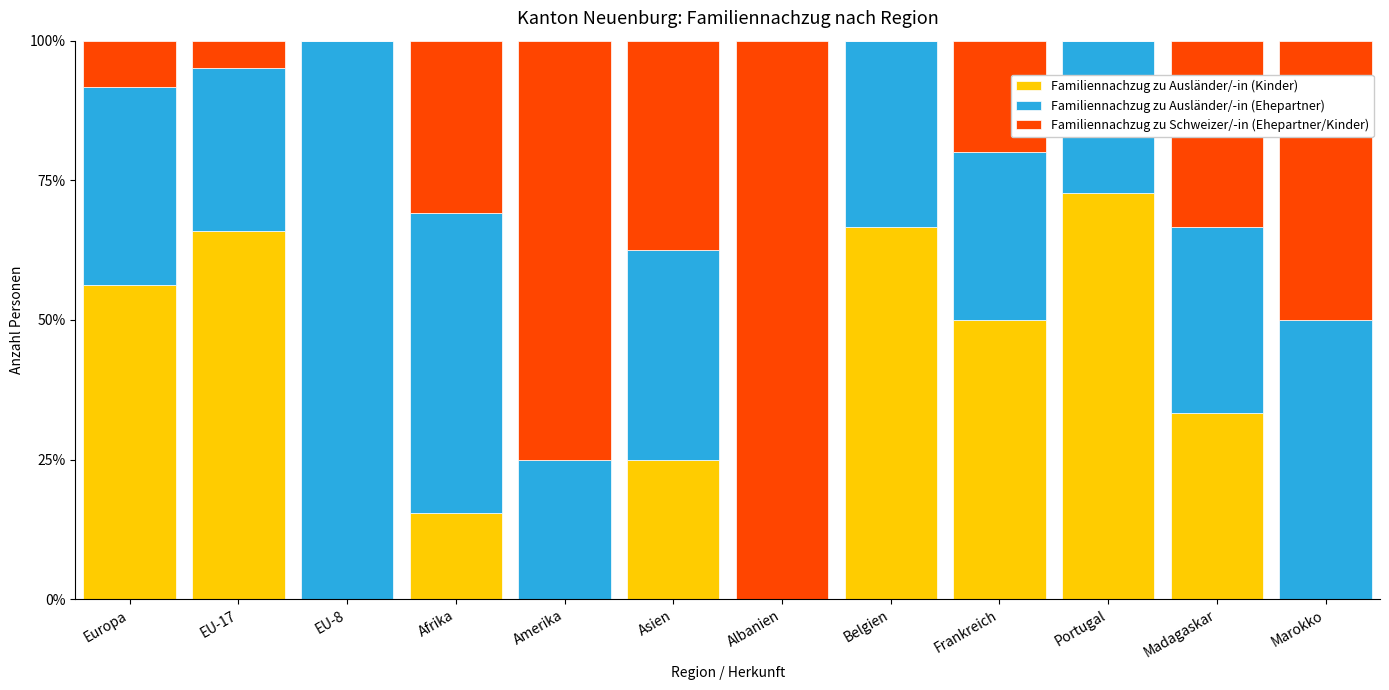

What is the maximum value for Familiennachzug zu Ausländer/-in (Kinder)?

72.7